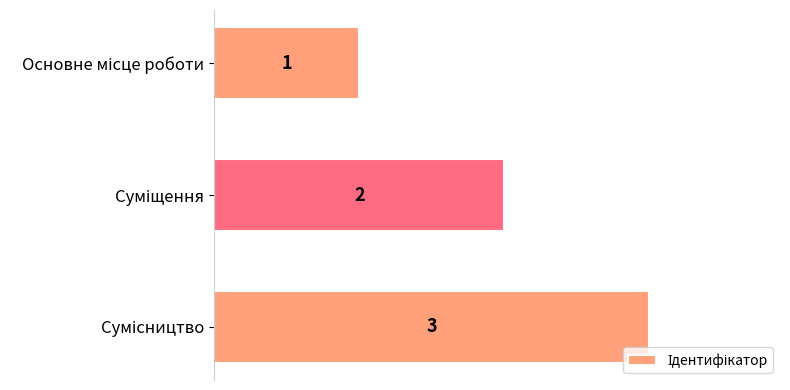

How many values are between 1 and 3?

3